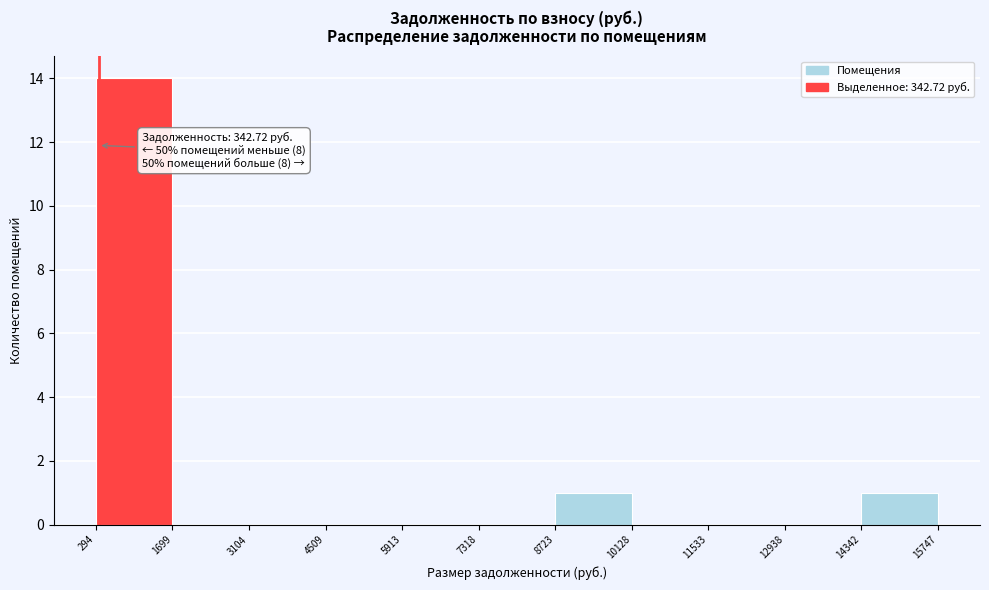

Over which range of the x-axis is the bar tallest?

294 to 1699